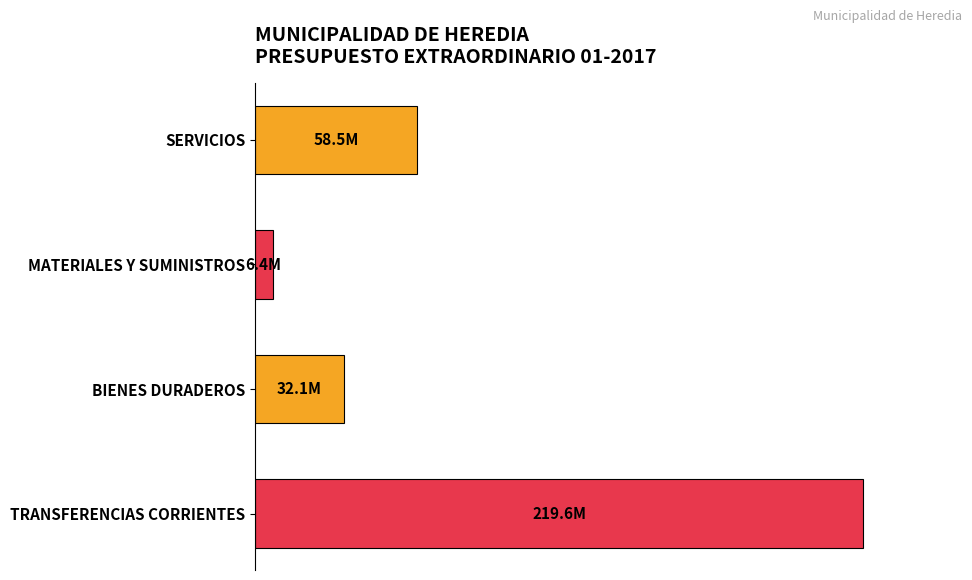

Does the chart contain stacked bars?

No